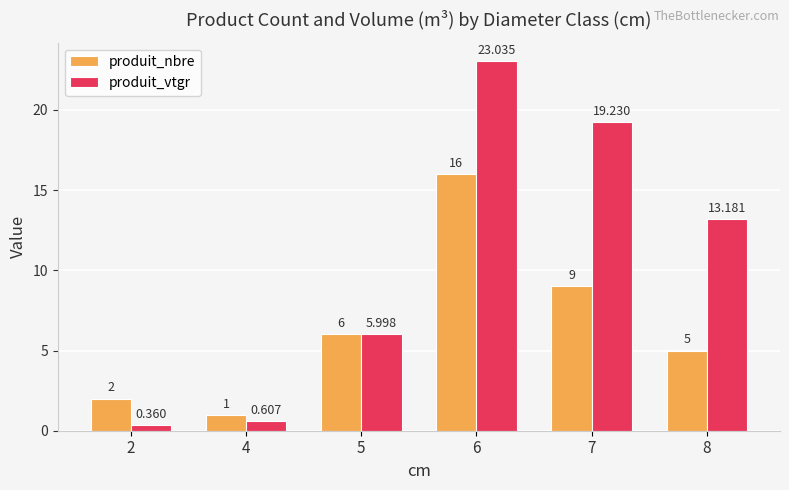

What is the approximate value of produit_nbre at 6?

16.0